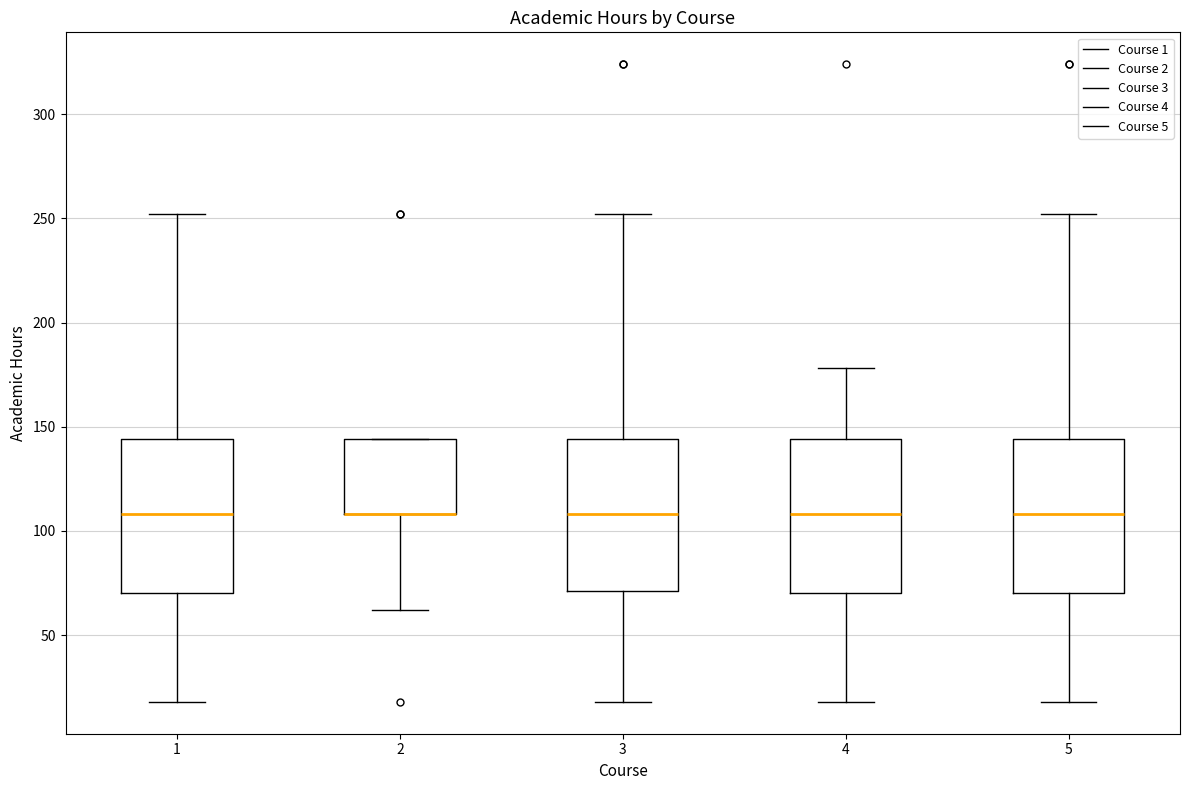

Where is the lower edge of the box at x = 2 on the y-axis? The values are not printed on the chart, so give them approximately, as read against the axis.

110